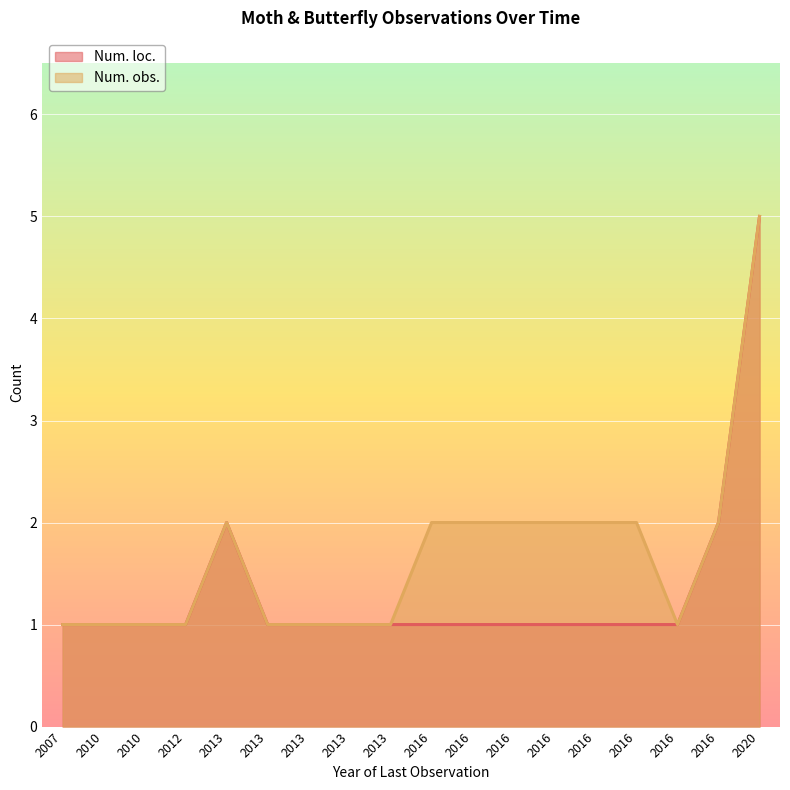

Which series has the largest range (max minus min)?

Num. loc.